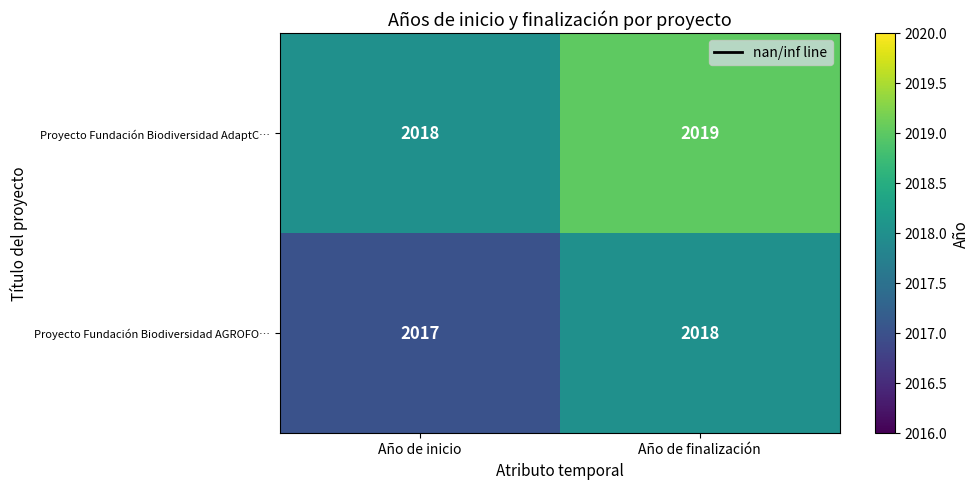

The Proyecto Fundación Biodiversidad AdaptC… series shows 2018 at Año de inicio. True or false?

True